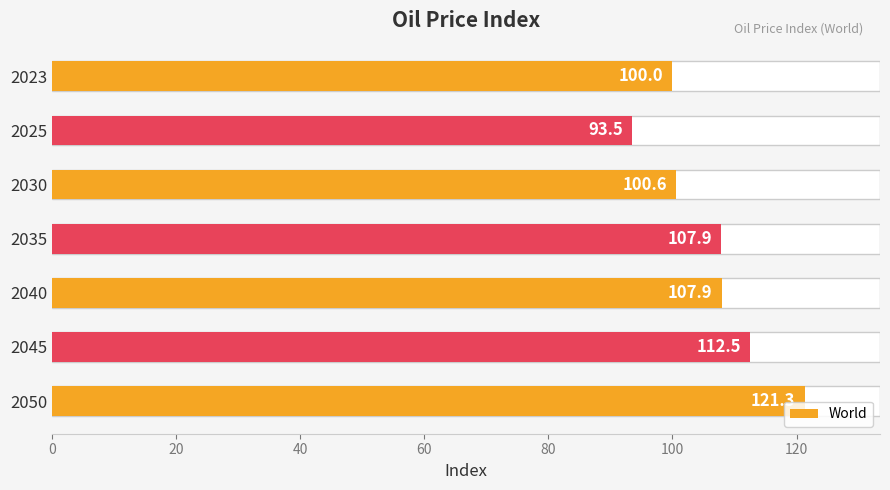

What is the average value?

106.3